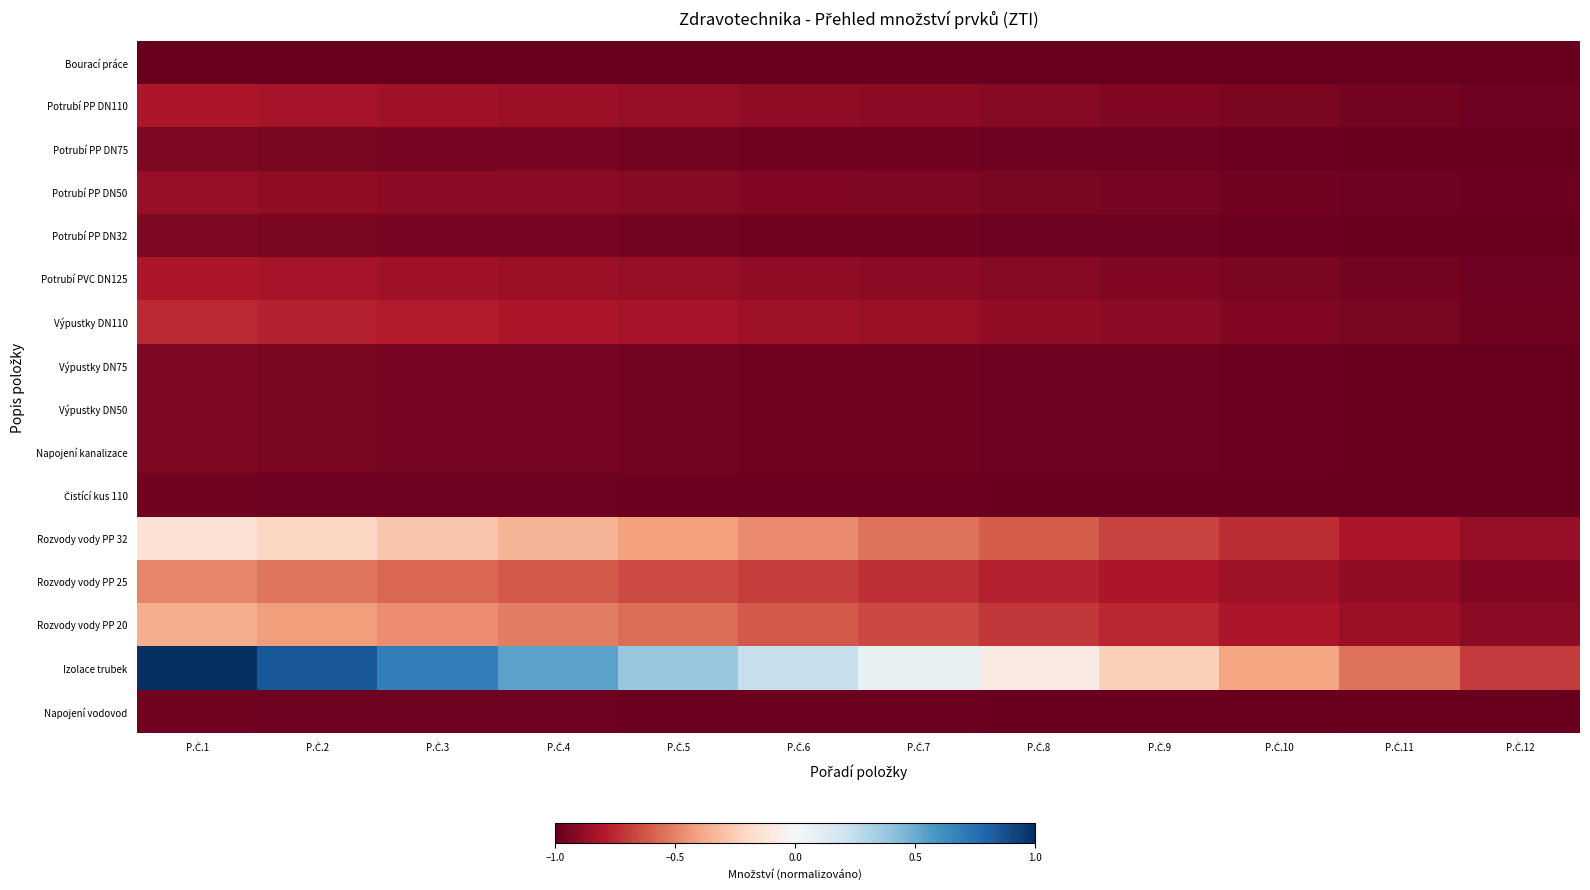

Rank the series by their maximum value, from highest to lowest.

Izolace trubek, Rozvody vody PP 32, Rozvody vody PP 20, Rozvody vody PP 25, Výpustky DN110, Potrubí PP DN110, Potrubí PVC DN125, Potrubí PP DN50, Potrubí PP DN75, Potrubí PP DN32, Výpustky DN75, Výpustky DN50, Napojení kanalizace, Čistící kus 110, Napojení vodovod, Bourací práce